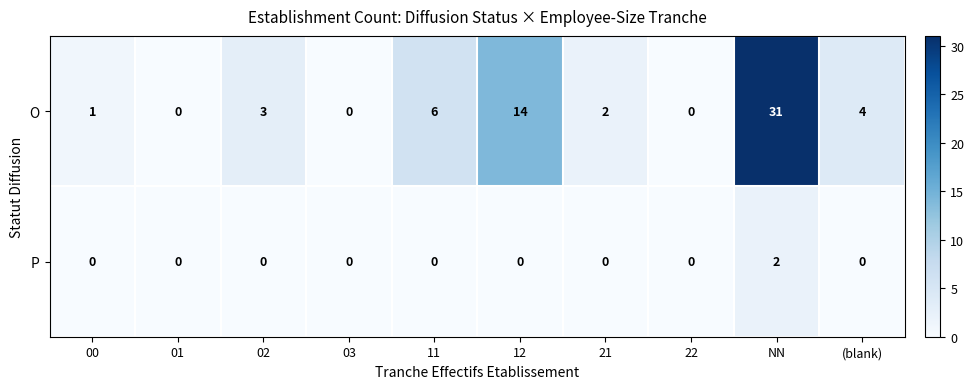

Reading left to right, extract all data points from this chart.

O: 1	0	3	0	6	14	2	0	31	4
P: 0	0	0	0	0	0	0	0	2	0